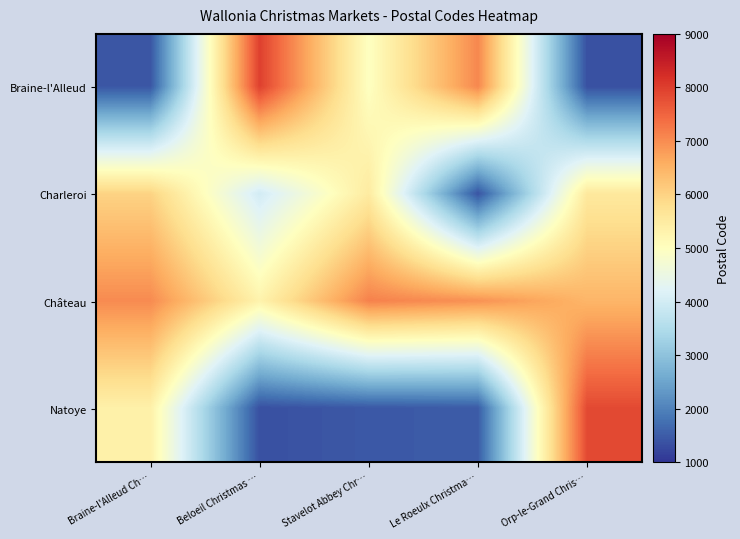

Which series has the widest spread of values?

Braine-l'Alleud